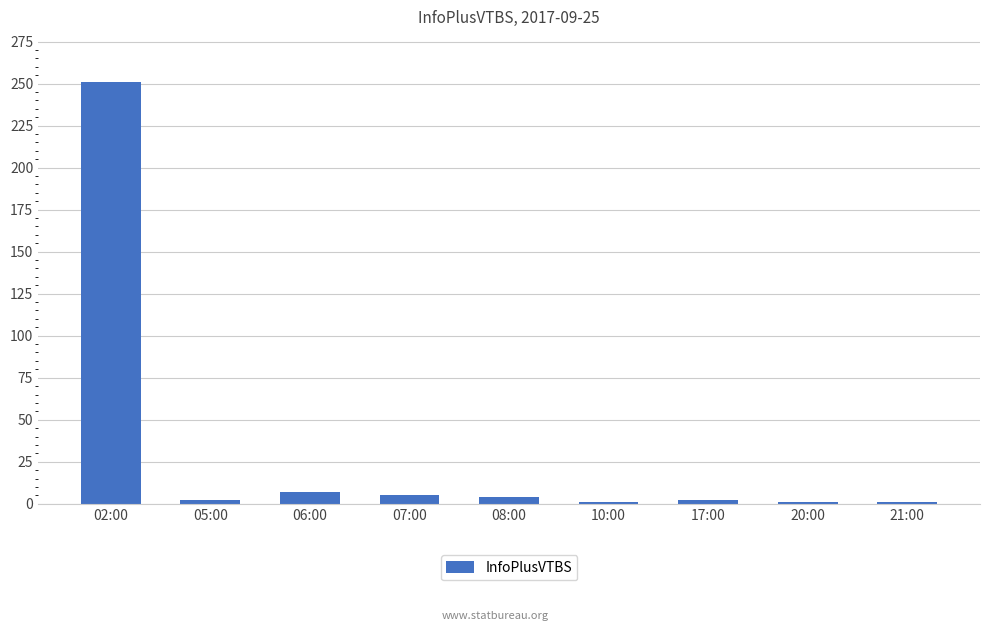

What is the greatest value displayed?

251